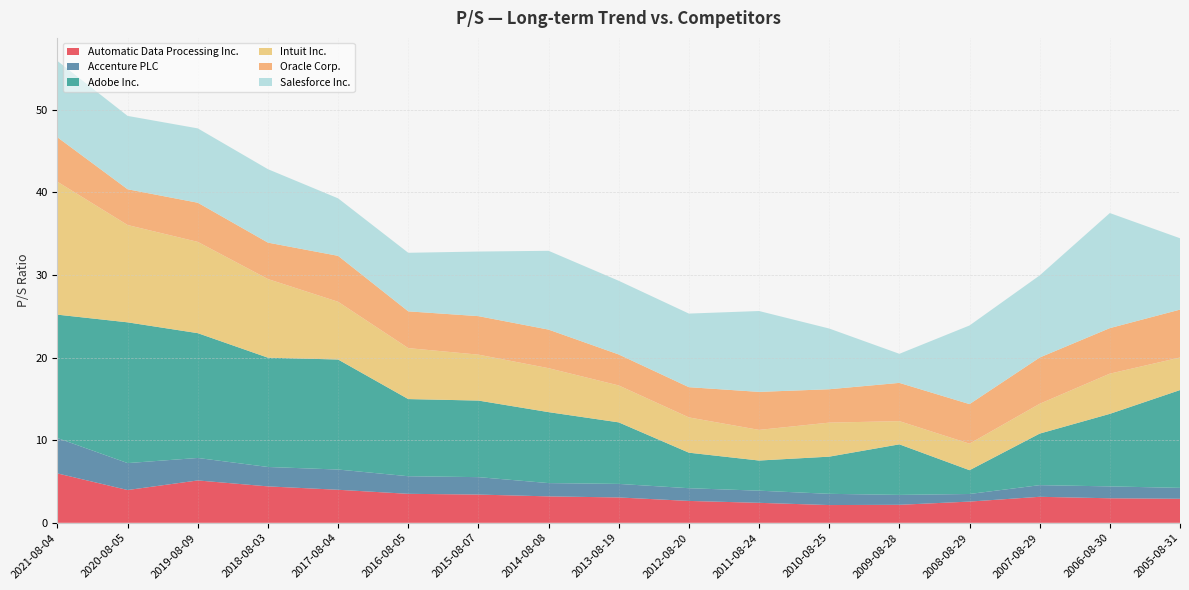

Reading right to left, what are all the values shown in this chart?

Automatic Data Processing Inc.: 2005-08-31=2.9	2006-08-30=3.0	2007-08-29=3.1	2008-08-29=2.6	2009-08-28=2.2	2010-08-25=2.1	2011-08-24=2.4	2012-08-20=2.6	2013-08-19=3.1	2014-08-08=3.2	2015-08-07=3.4	2016-08-05=3.5	2017-08-04=4.0	2018-08-03=4.4	2019-08-09=5.1	2020-08-05=4.0	2021-08-04=6.0
Accenture PLC: 2005-08-31=1.3	2006-08-30=1.4	2007-08-29=1.4	2008-08-29=0.9	2009-08-28=1.2	2010-08-25=1.4	2011-08-24=1.5	2012-08-20=1.5	2013-08-19=1.6	2014-08-08=1.6	2015-08-07=2.1	2016-08-05=2.1	2017-08-04=2.5	2018-08-03=2.4	2019-08-09=2.7	2020-08-05=3.3	2021-08-04=4.3
Adobe Inc.: 2005-08-31=11.8	2006-08-30=8.8	2007-08-29=6.2	2008-08-29=2.9	2009-08-28=6.1	2010-08-25=4.5	2011-08-24=3.6	2012-08-20=4.3	2013-08-19=7.5	2014-08-08=8.6	2015-08-07=9.3	2016-08-05=9.3	2017-08-04=13.3	2018-08-03=13.2	2019-08-09=15.1	2020-08-05=17.0	2021-08-04=14.9
Intuit Inc.: 2005-08-31=3.9	2006-08-30=4.9	2007-08-29=3.6	2008-08-29=3.2	2009-08-28=2.8	2010-08-25=4.1	2011-08-24=3.7	2012-08-20=4.3	2013-08-19=4.5	2014-08-08=5.3	2015-08-07=5.6	2016-08-05=6.2	2017-08-04=7.0	2018-08-03=9.5	2019-08-09=11.1	2020-08-05=11.8	2021-08-04=16.1
Oracle Corp.: 2005-08-31=5.8	2006-08-30=5.5	2007-08-29=5.6	2008-08-29=4.8	2009-08-28=4.6	2010-08-25=4.0	2011-08-24=4.6	2012-08-20=3.7	2013-08-19=3.8	2014-08-08=4.7	2015-08-07=4.7	2016-08-05=4.5	2017-08-04=5.6	2018-08-03=4.4	2019-08-09=4.7	2020-08-05=4.3	2021-08-04=5.4
Salesforce Inc.: 2005-08-31=8.6	2006-08-30=13.9	2007-08-29=9.9	2008-08-29=9.5	2009-08-28=3.5	2010-08-25=7.3	2011-08-24=9.8	2012-08-20=8.9	2013-08-19=8.9	2014-08-08=9.5	2015-08-07=7.8	2016-08-05=7.1	2017-08-04=7.0	2018-08-03=8.9	2019-08-09=9.0	2020-08-05=8.9	2021-08-04=9.2